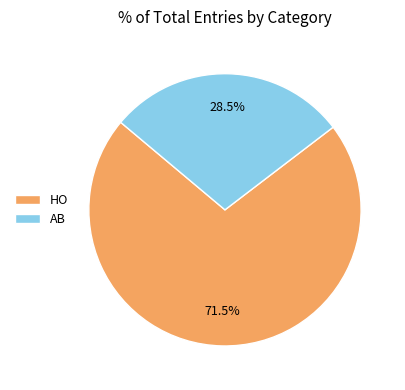

Which category has the smallest portion of the pie?

AB